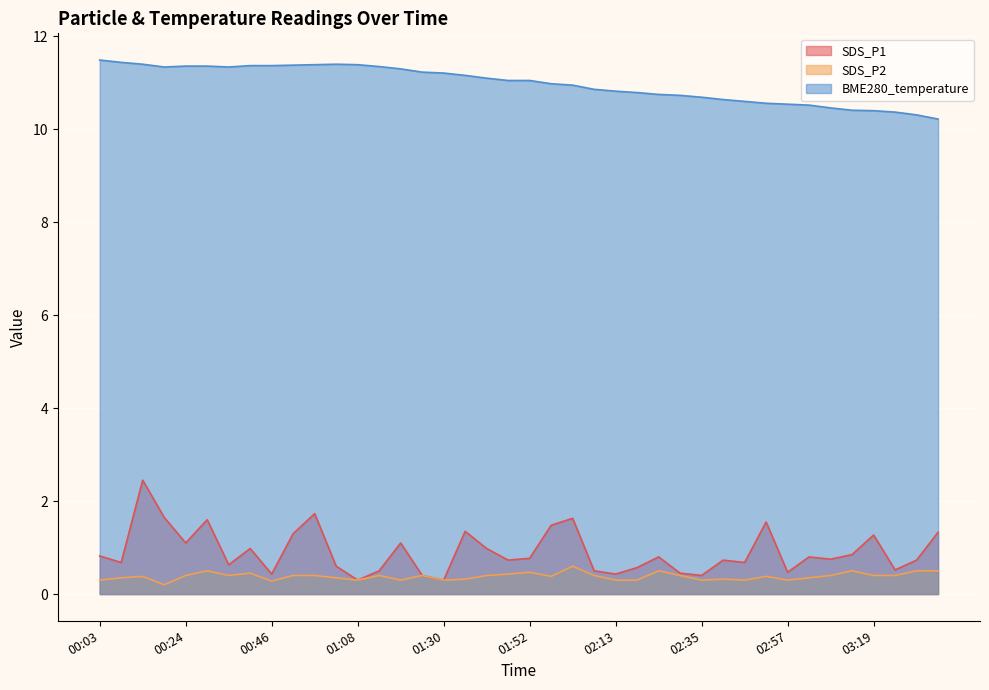

How many lines are shown in the chart?

3